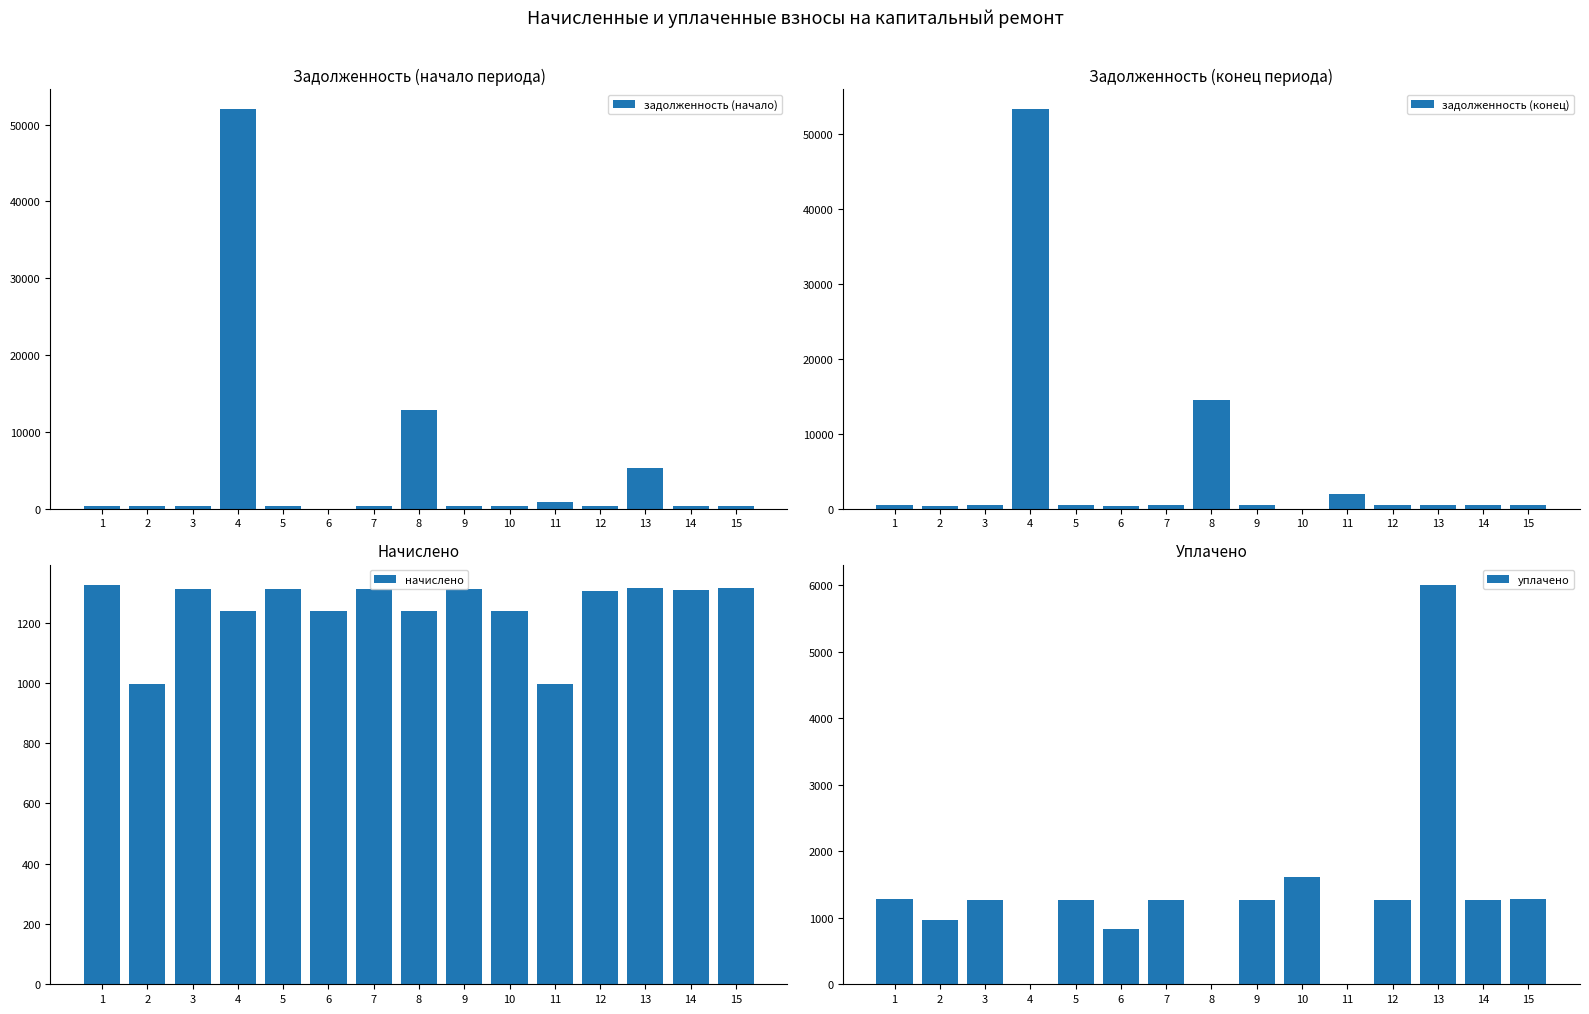

Where is начислено nearest to the value 1160?

4